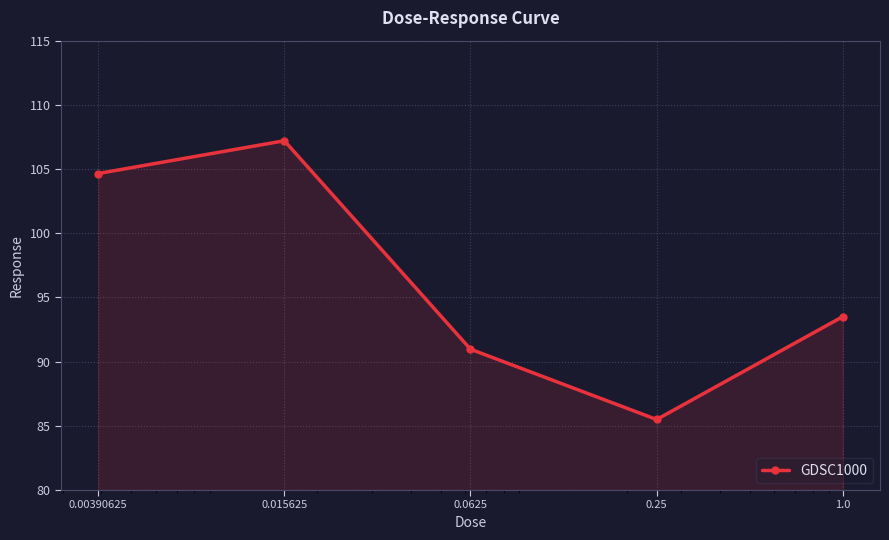

What is the value of the 4th point from the left?

85.5